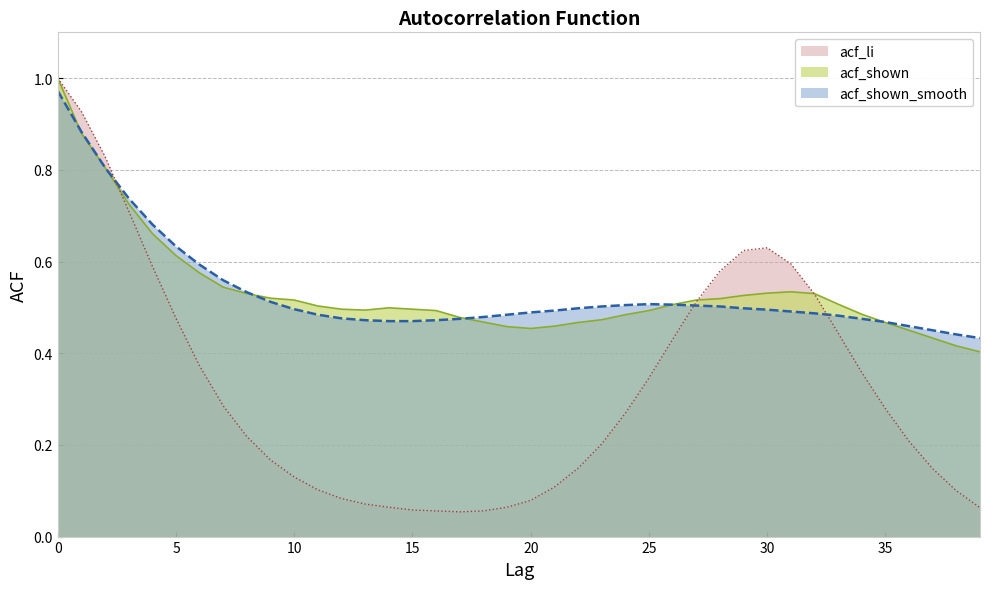

What is the greatest value displayed?

1.0